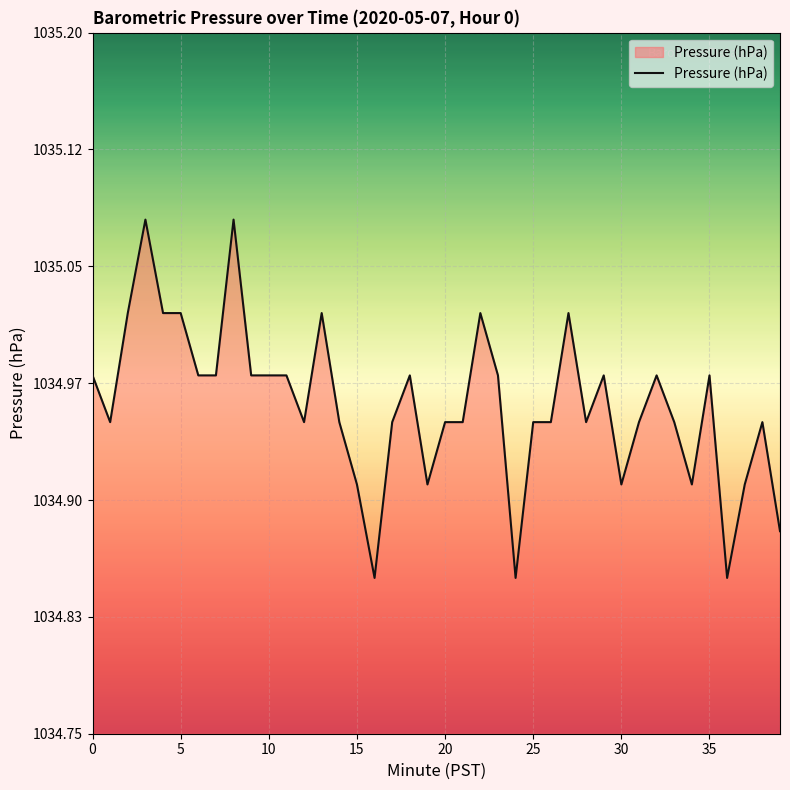

Does the chart display data point markers on the line(s)?

No